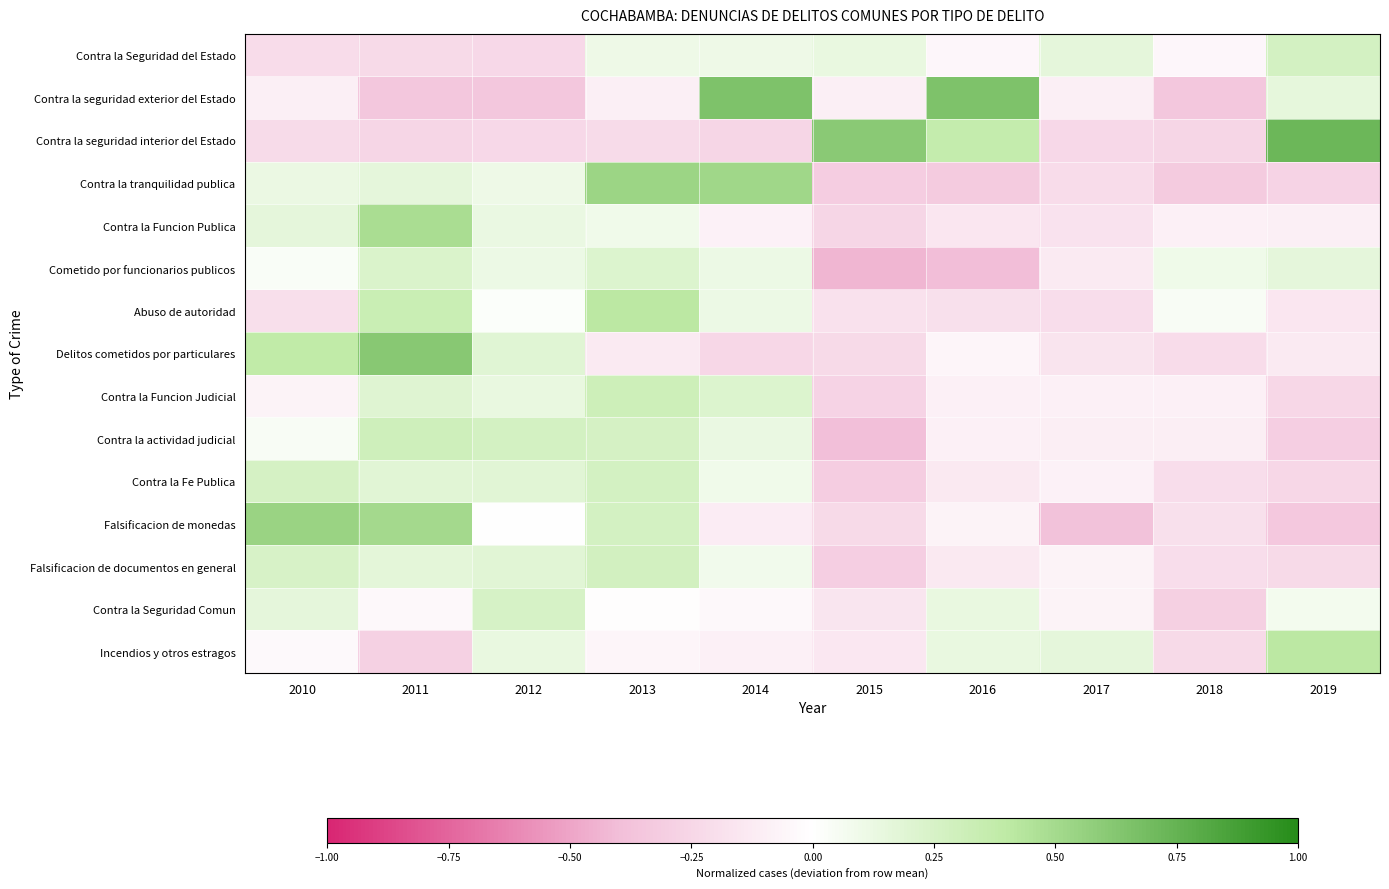

At how many categories does at least one series exceed 0?

10